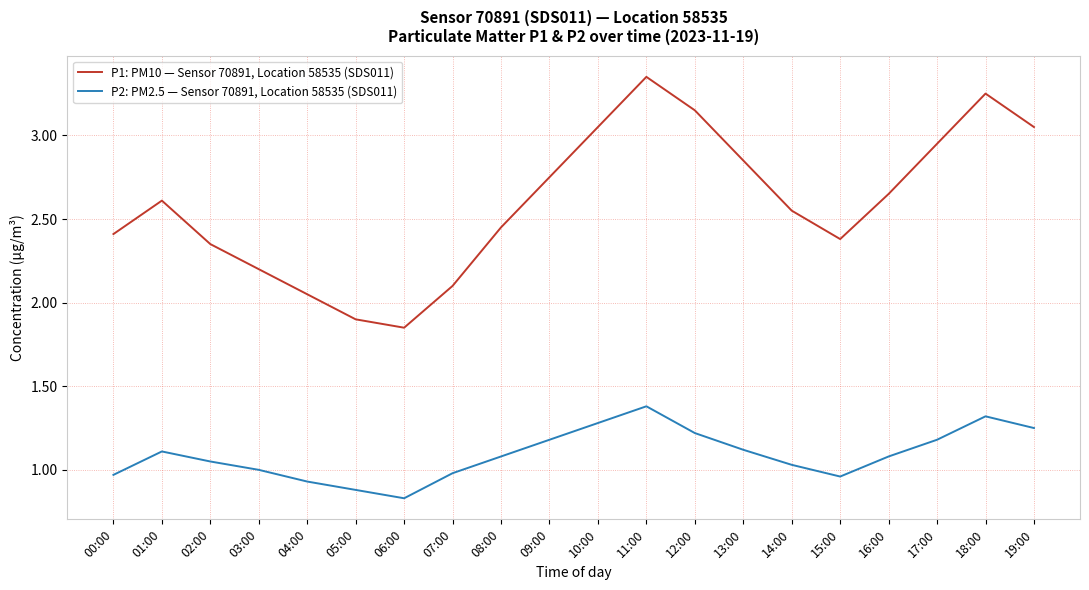

True or false: P1: PM10 — Sensor 70891, Location 58535 (SDS011) and P2: PM2.5 — Sensor 70891, Location 58535 (SDS011) cross at least once.

False